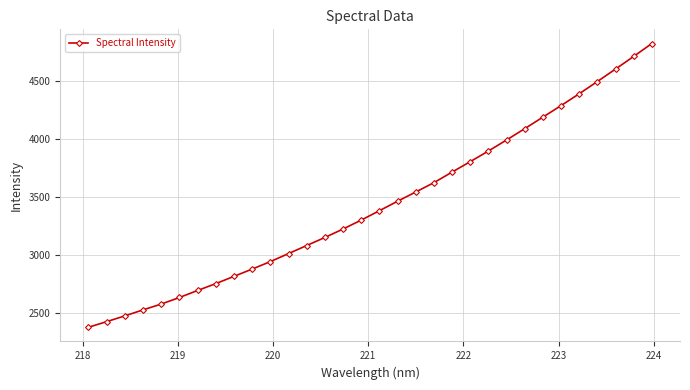

What is the value of the 15th point from the left?

3223.2